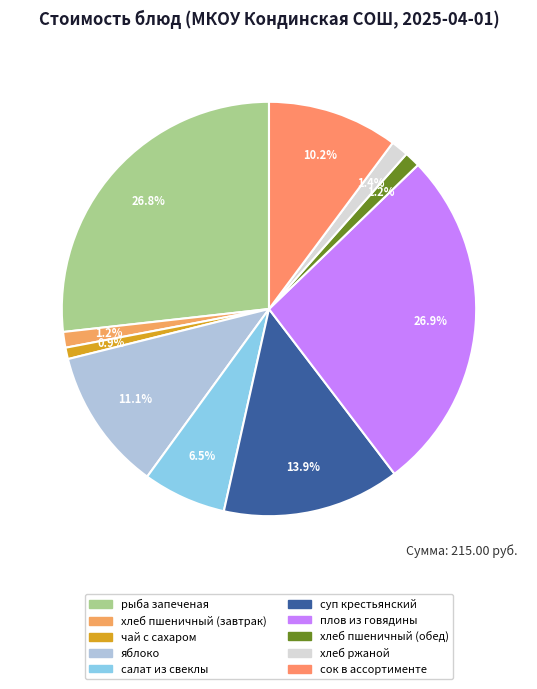

The яблоко slice represents 11% of the pie. True or false?

True